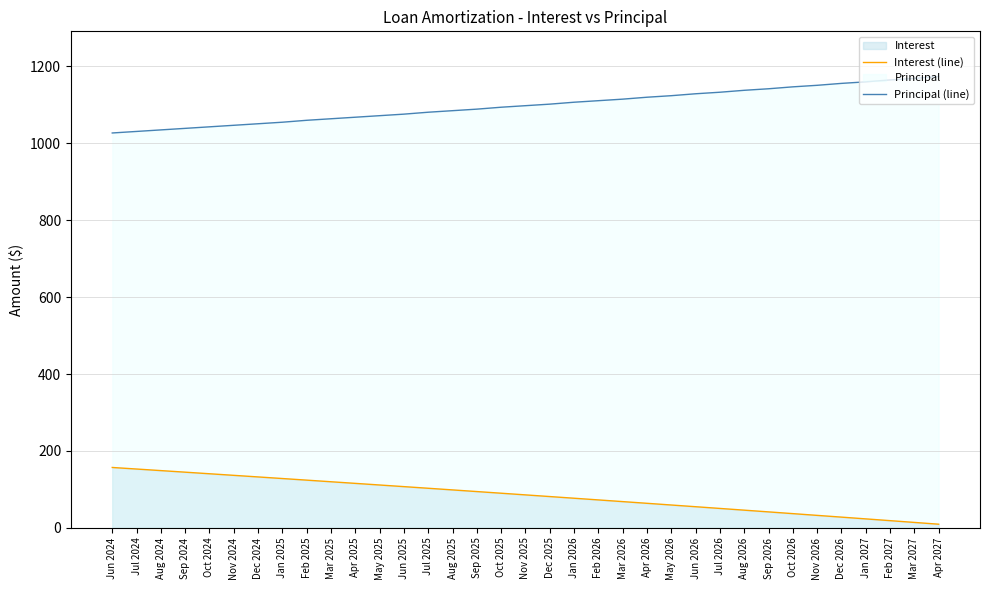

What is the difference between the Principal (line) values at Feb 2027 and Aug 2026?

27.0